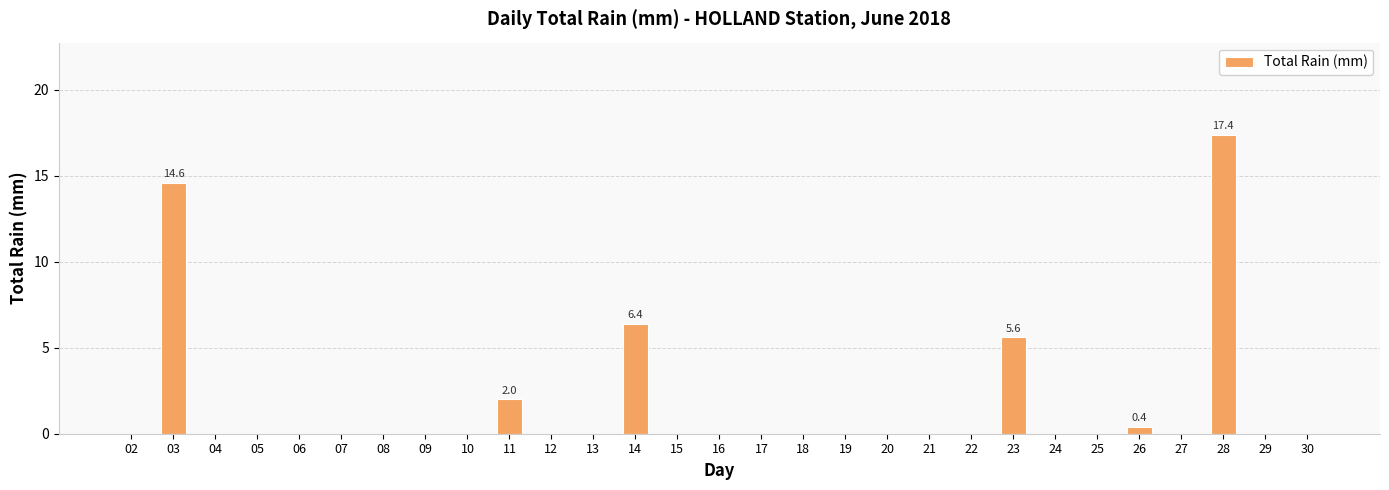

At which label is the value closest to 8?

14